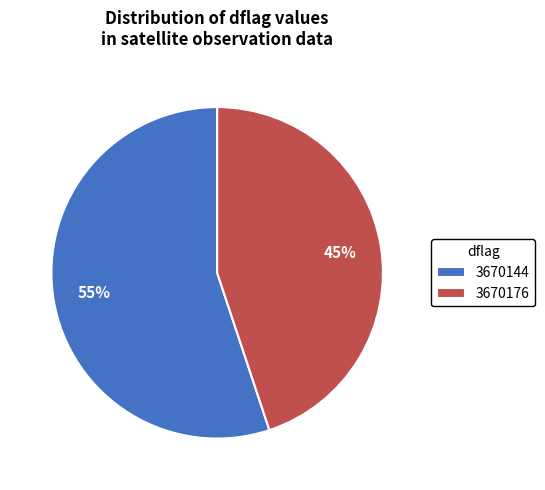

Do 3670176 and 3670144 together represent more than half of the pie?

Yes